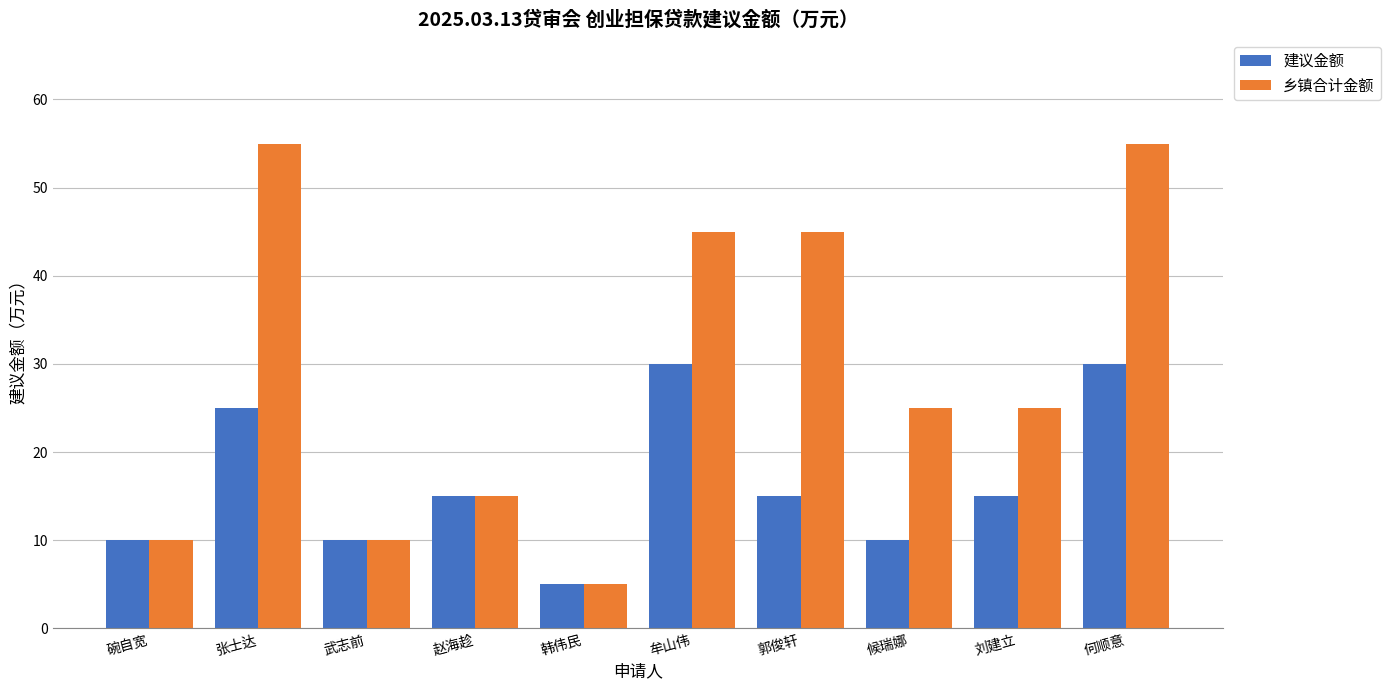

Between 碗自宽 and 郭俊轩, which series saw the biggest shift?

乡镇合计金额